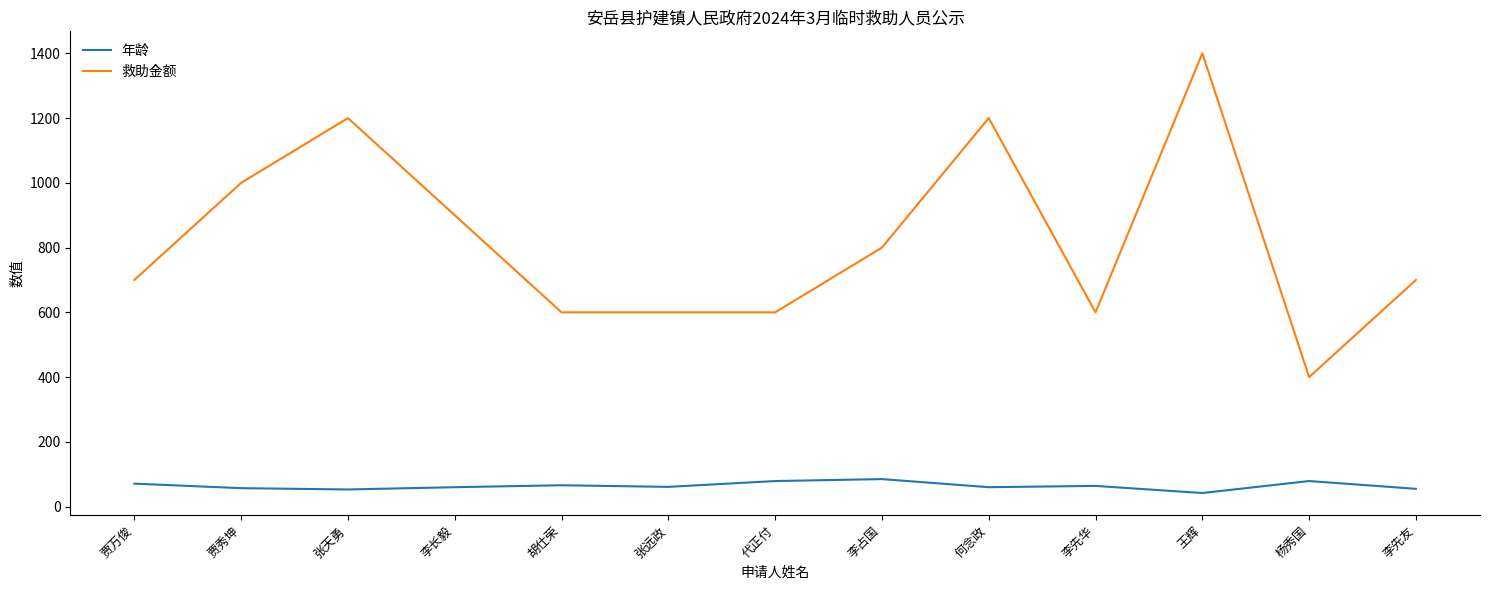

True or false: 年龄 and 救助金额 cross at least once.

False